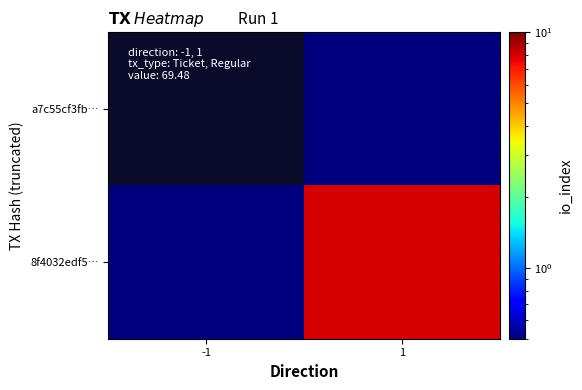

At which category does the chart reach its peak across all series?

1